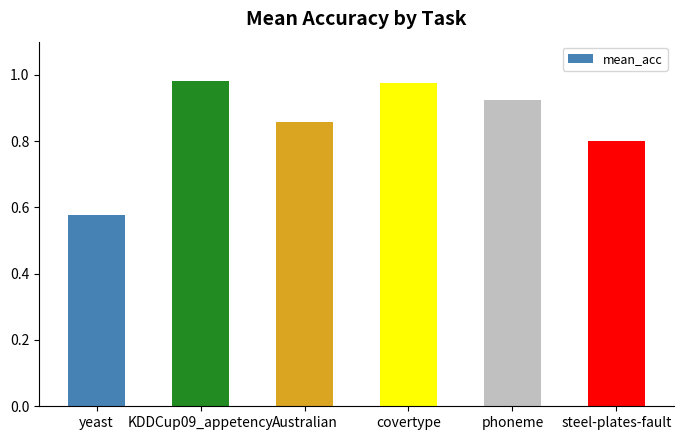

What is the value of the 6th bar from the left?

0.8